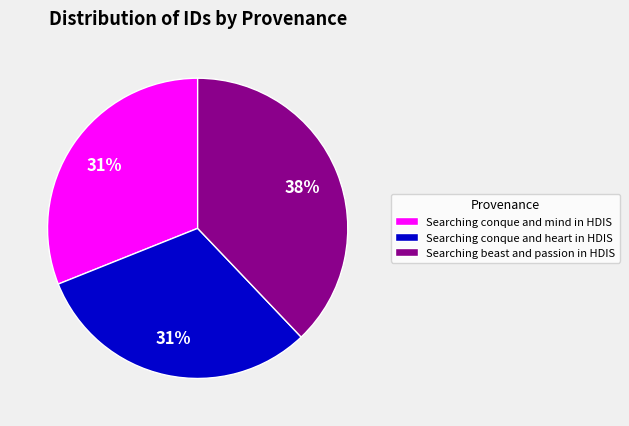

How many slices are in this pie chart?

3